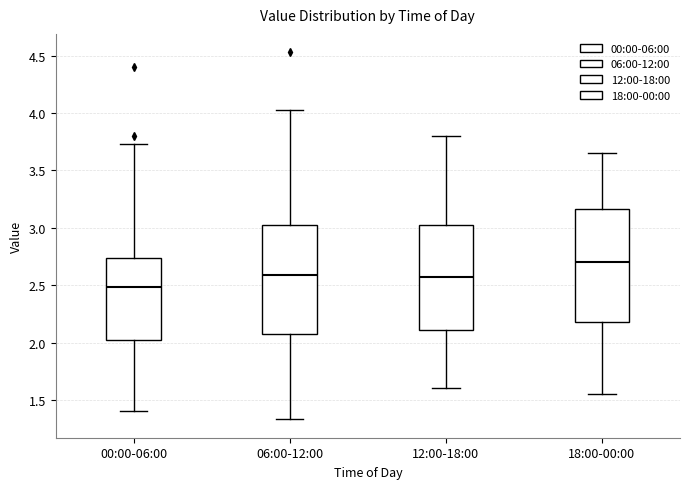

Reading left to right, transcribe this box plot: for each box, give where its median line is, the range the box spans, and where its two whiskers end, as read against the y-axis. The values are not printed on the chart, so give them approximately, as read against the axis.

00:00-06:00: median 2.50, box 2.00 to 2.75, whiskers 1.40 to 3.75
06:00-12:00: median 2.60, box 2.05 to 3.05, whiskers 1.35 to 4.05
12:00-18:00: median 2.60, box 2.10 to 3.05, whiskers 1.60 to 3.80
18:00-00:00: median 2.70, box 2.20 to 3.15, whiskers 1.55 to 3.65